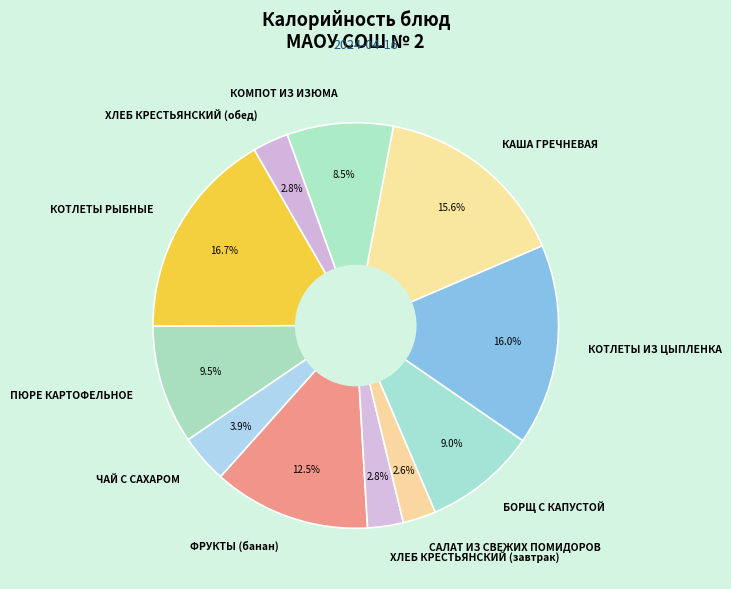

Does ЧАЙ С САХАРОМ represent more than half of the total?

No